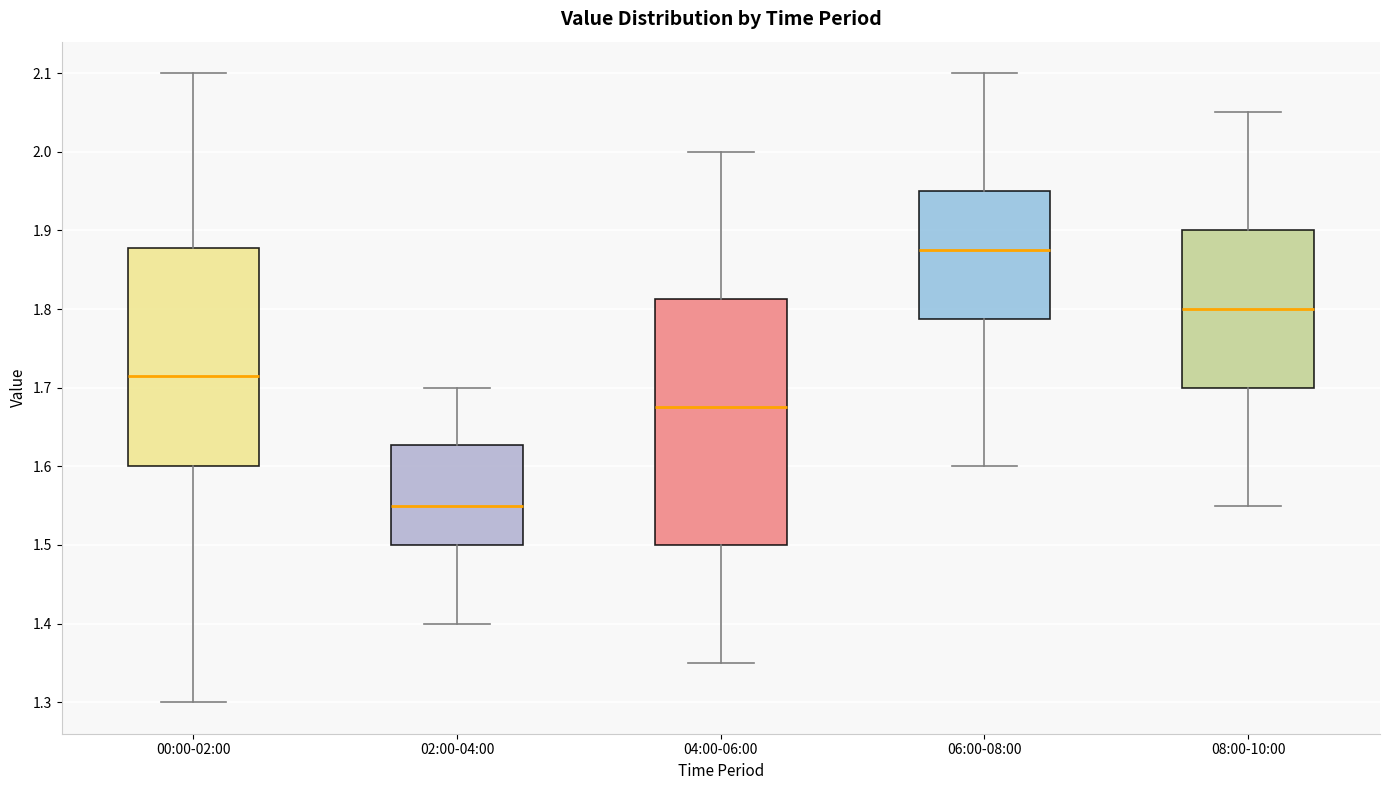

Which box has the lowest median line?

02:00-04:00